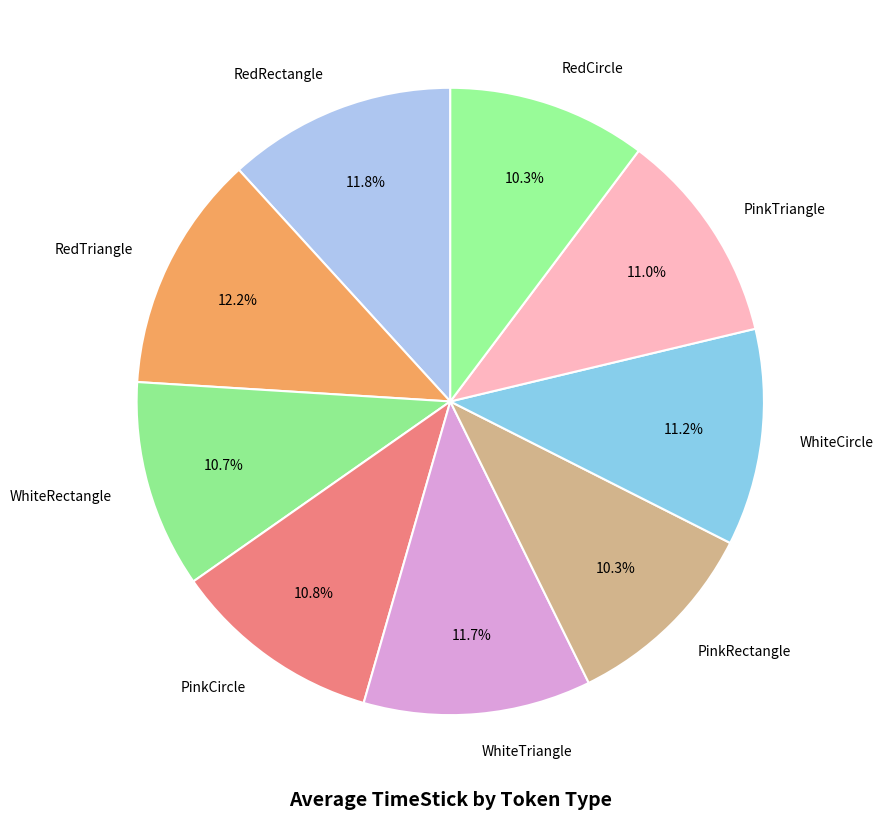

Approximately how many times larger is the value at WhiteRectangle compared to RedRectangle?

0.9